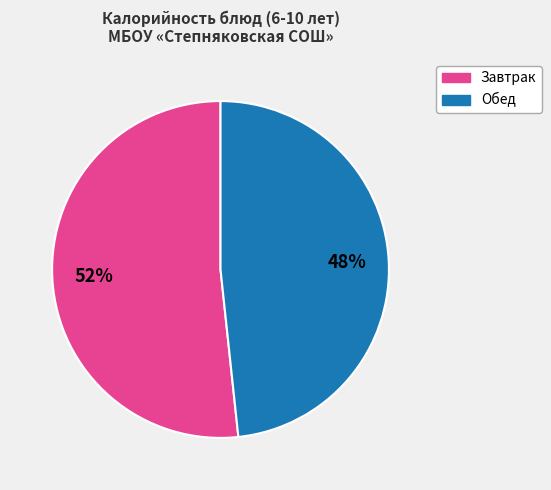

Is there a majority slice in this chart?

Yes